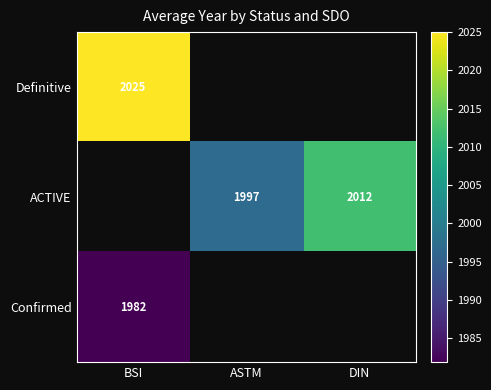

Is it true that ACTIVE equals 2012 at DIN?

True